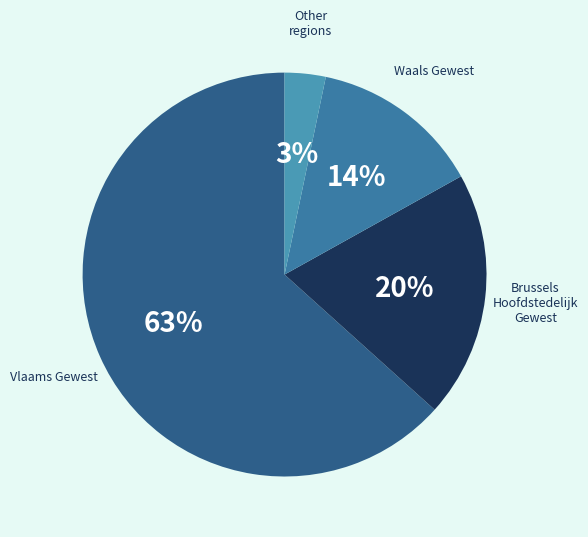

How many slices are in this pie chart?

4